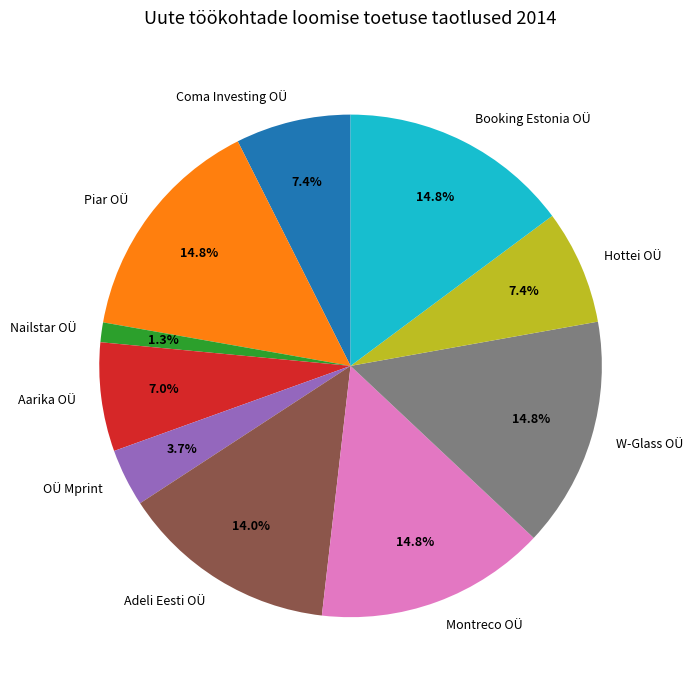

The OÜ Mprint slice represents 4% of the pie. True or false?

True